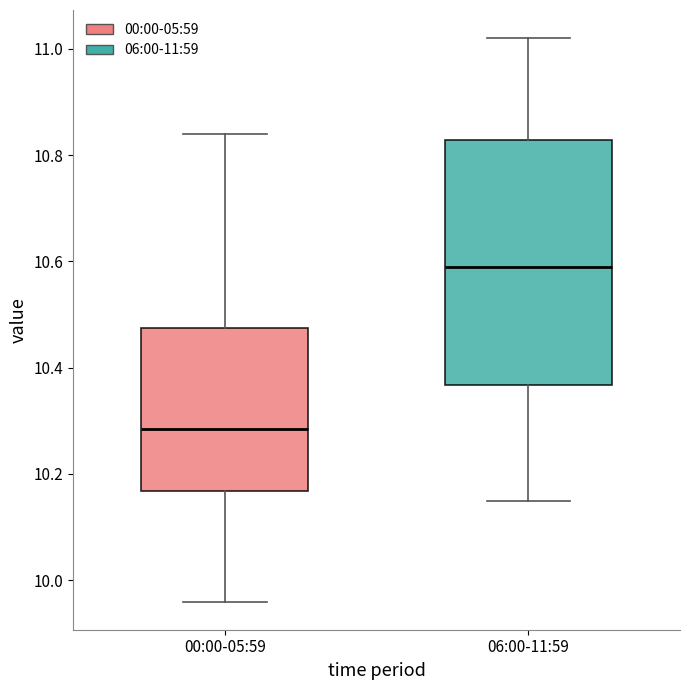

Comparing the boxes themselves (not the whiskers), which one is the tallest?

06:00-11:59